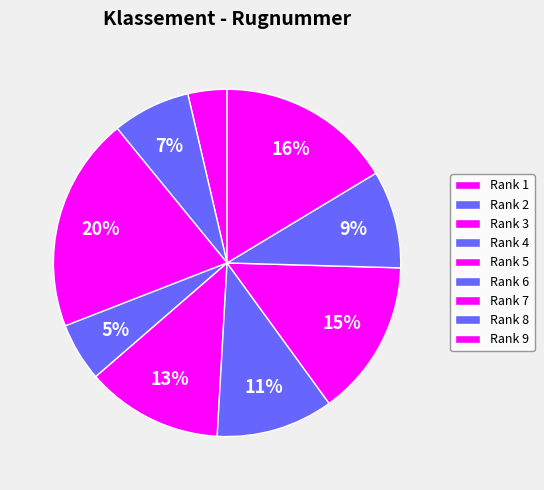

How many slices are in this pie chart?

9